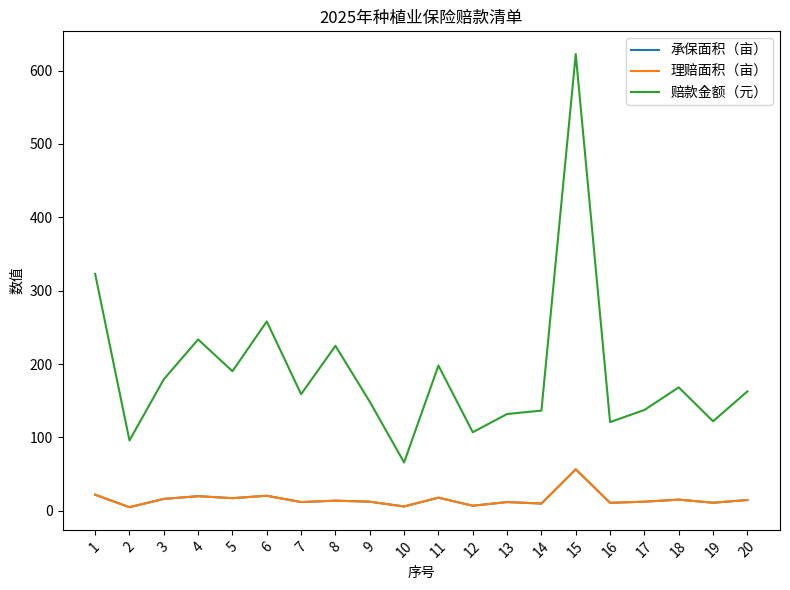

Rank the series by their maximum value, from lowest to highest.

承保面积（亩）, 理赔面积（亩）, 赔款金额（元）